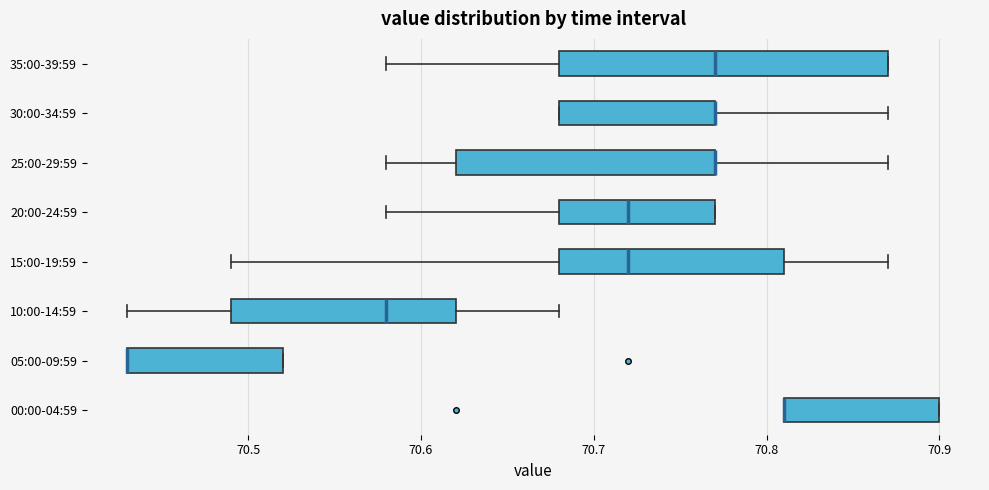

Reading bottom to top, read every box against the x-axis: the position of its median line, the range the box covers, and the ends of its whiskers. The values are not printed on the chart, so give them approximately, as read against the axis.

00:00-04:59: median 70.81 (drawn on the box's left edge), box 70.81 to 70.90, whiskers 70.81 to 70.90
05:00-09:59: median 70.43 (drawn on the box's left edge), box 70.43 to 70.52, whiskers 70.43 to 70.52
10:00-14:59: median 70.58, box 70.49 to 70.62, whiskers 70.43 to 70.68
15:00-19:59: median 70.72, box 70.68 to 70.81, whiskers 70.49 to 70.87
20:00-24:59: median 70.72, box 70.68 to 70.77, whiskers 70.58 to 70.77
25:00-29:59: median 70.77 (drawn on the box's right edge), box 70.62 to 70.77, whiskers 70.58 to 70.87
30:00-34:59: median 70.77 (drawn on the box's right edge), box 70.68 to 70.77, whiskers 70.68 to 70.87
35:00-39:59: median 70.77, box 70.68 to 70.87, whiskers 70.58 to 70.87